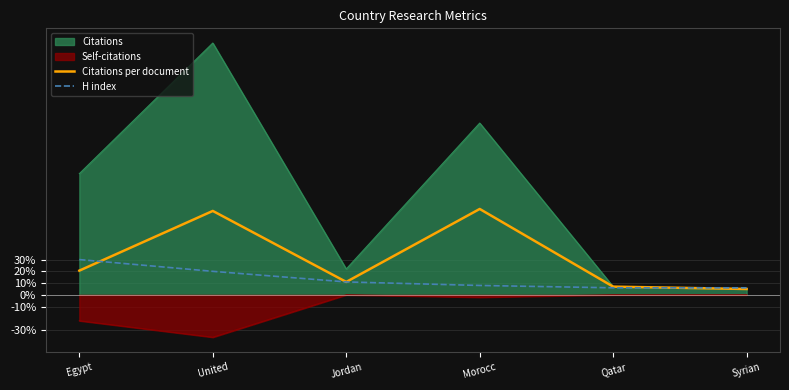

How many interior local peaks does the Citations per document series have?

2